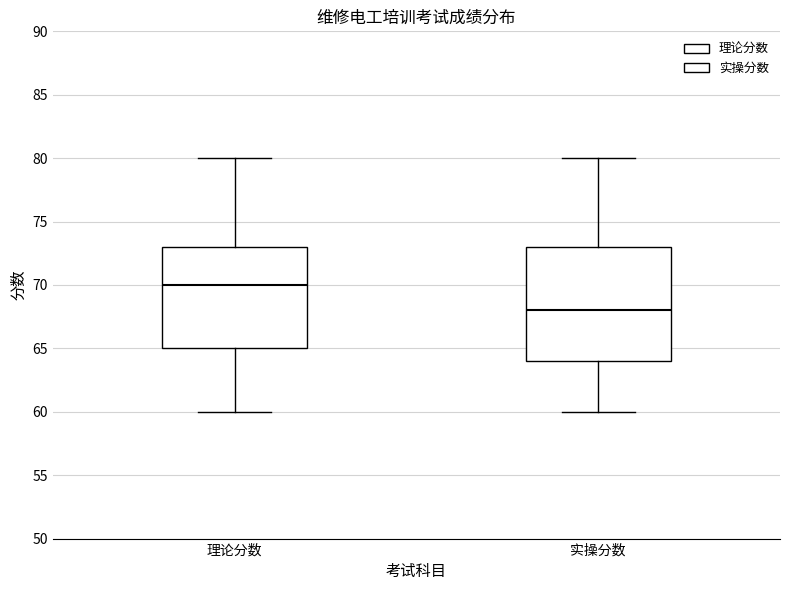

Where is the lower edge of the box for 实操分数 on the y-axis? The values are not printed on the chart, so give them approximately, as read against the axis.

64